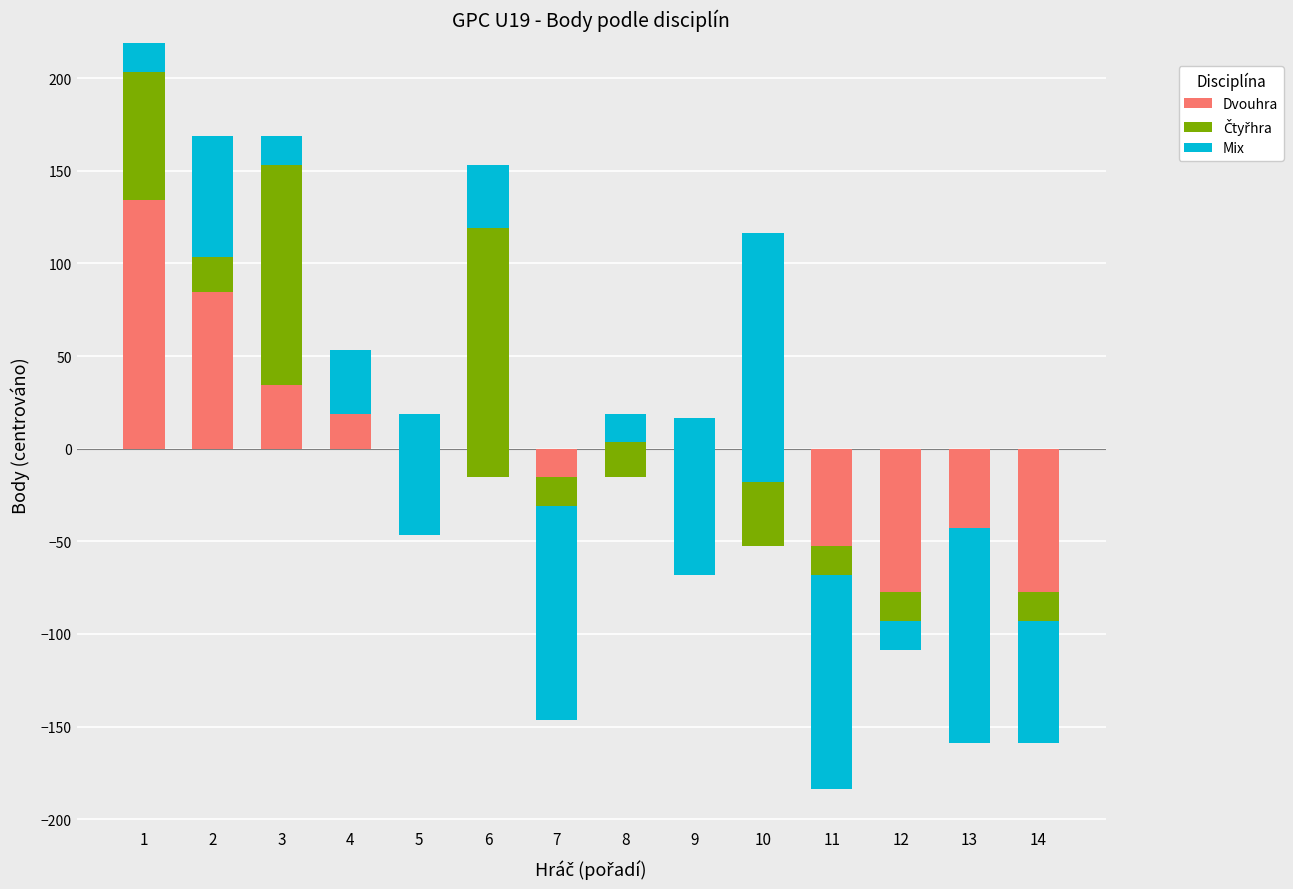

At how many categories does at least one series exceed -70?

14